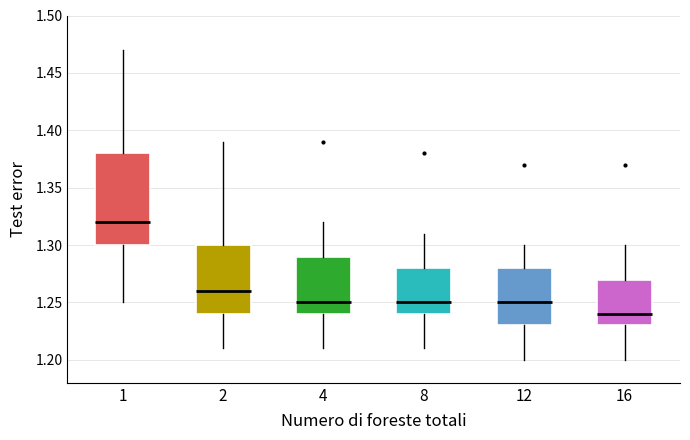

Where is the upper edge of the box at x = 4 on the y-axis? The values are not printed on the chart, so give them approximately, as read against the axis.

1.29